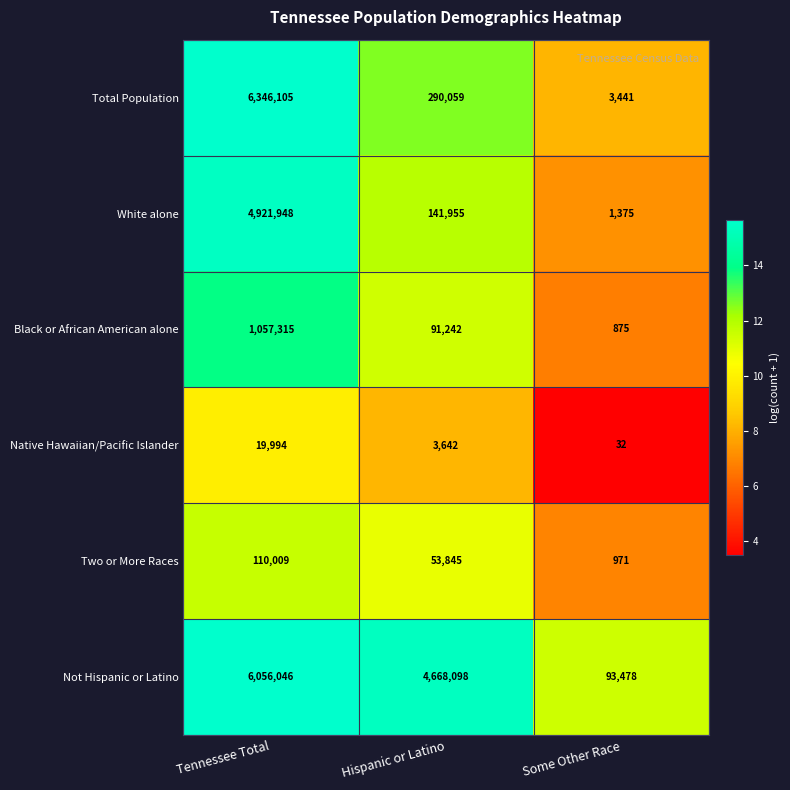

Which series has the largest range (max minus min)?

Total Population